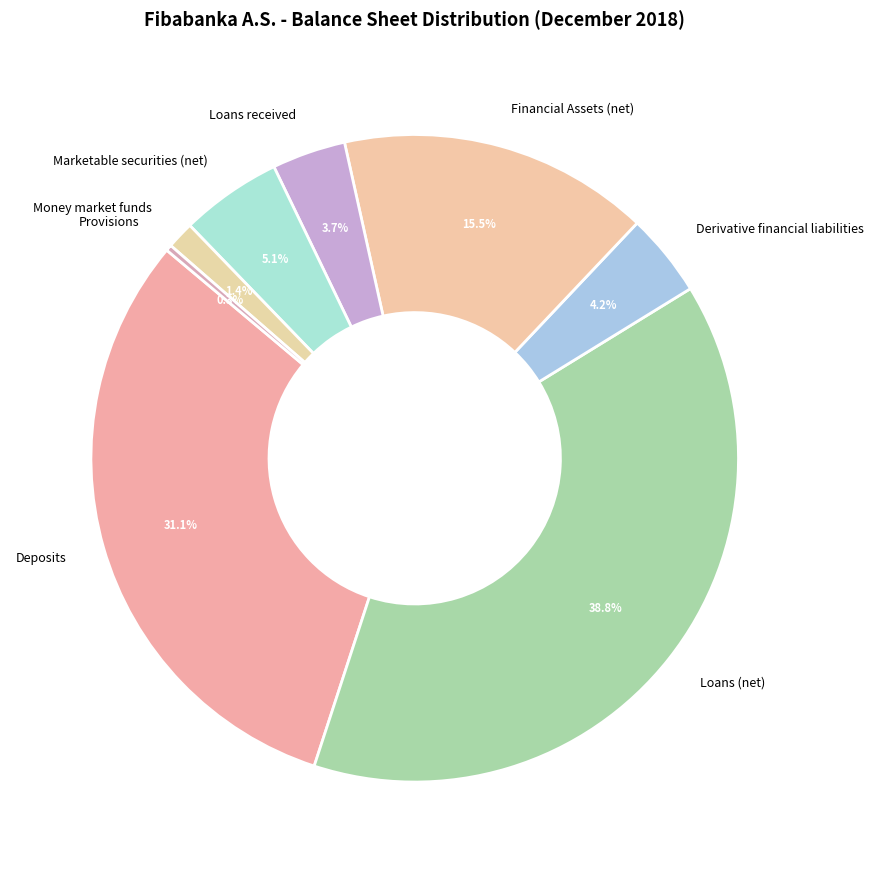

How many slices are in this pie chart?

8